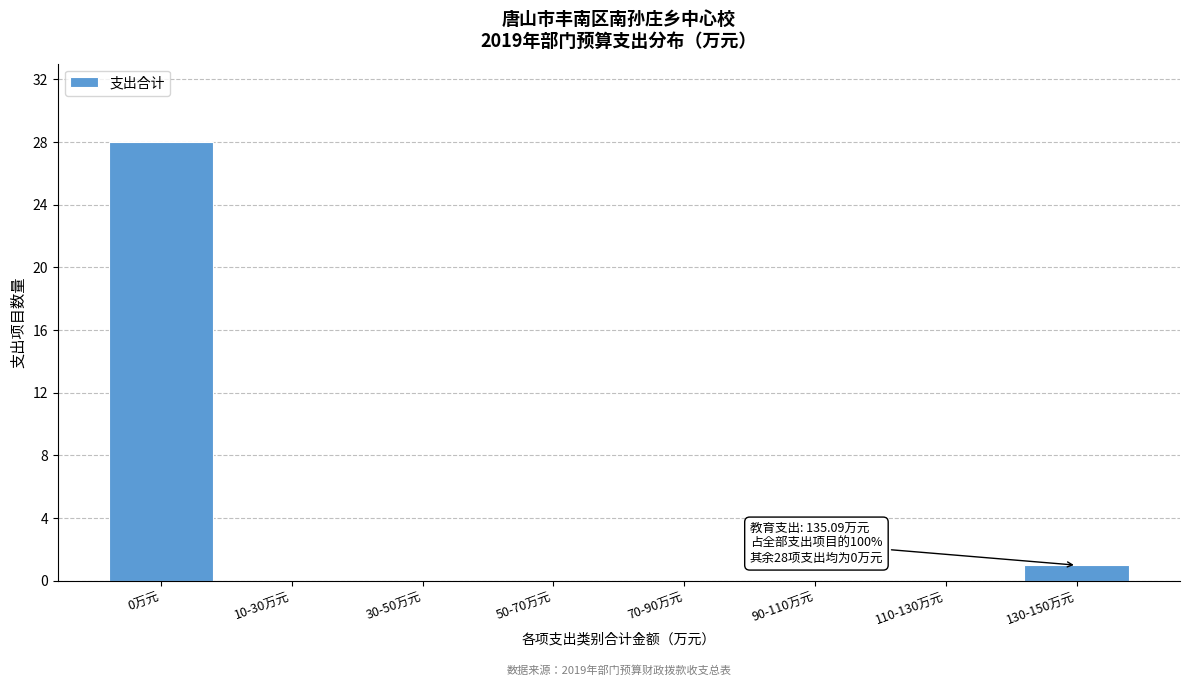

Reading left to right, what are all the values shown in this chart?

0万元=28	10-30万元=0	30-50万元=0	50-70万元=0	70-90万元=0	90-110万元=0	110-130万元=0	130-150万元=1